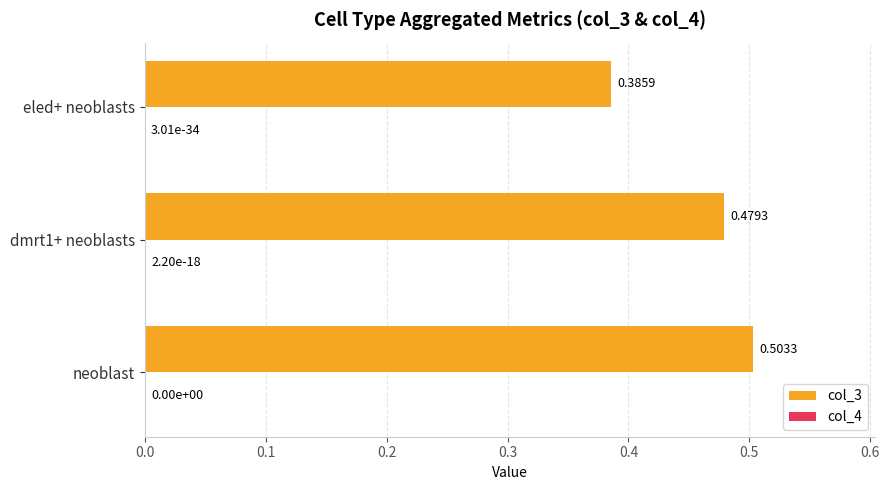

Which series has the largest total across all categories?

col_3